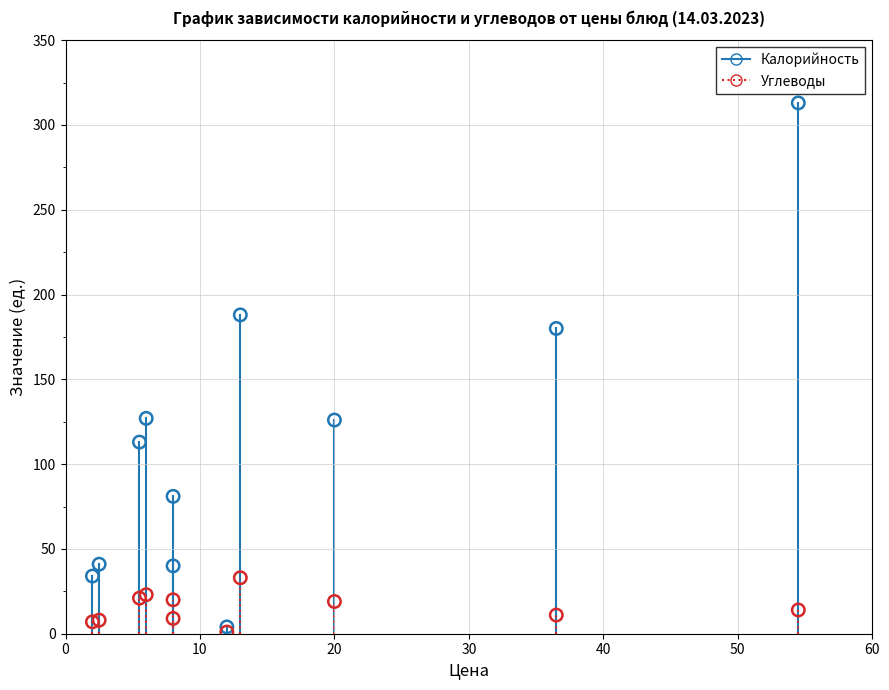

What are all the series names shown in the legend?

Калорийность, Углеводы